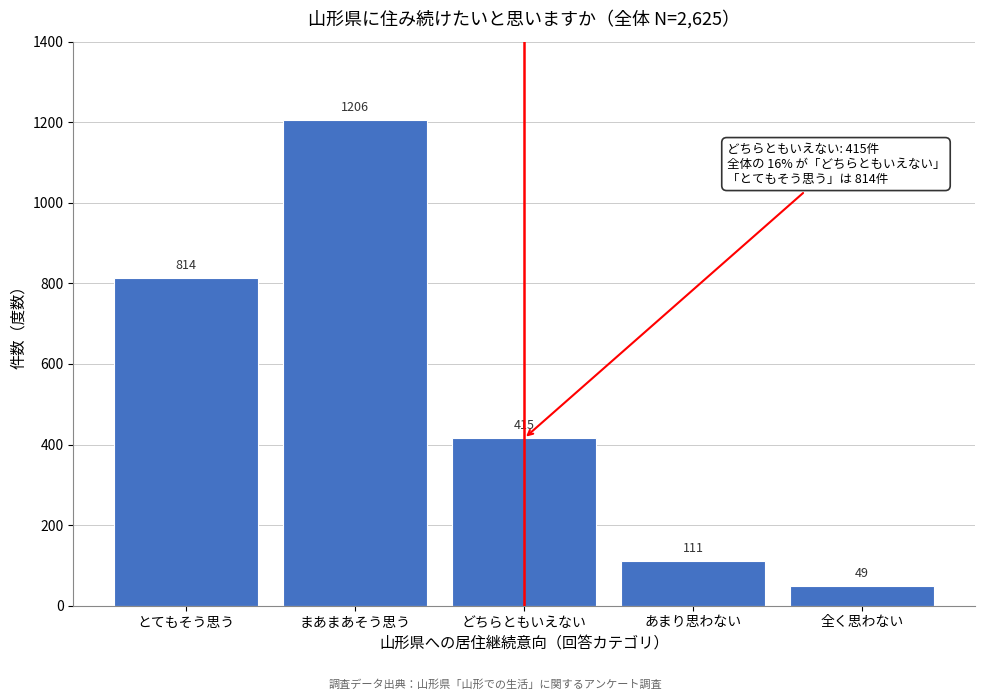

Reading left to right, extract all data points from this chart.

とてもそう思う=814	まあまあそう思う=1206	どちらともいえない=415	あまり思わない=111	全く思わない=49